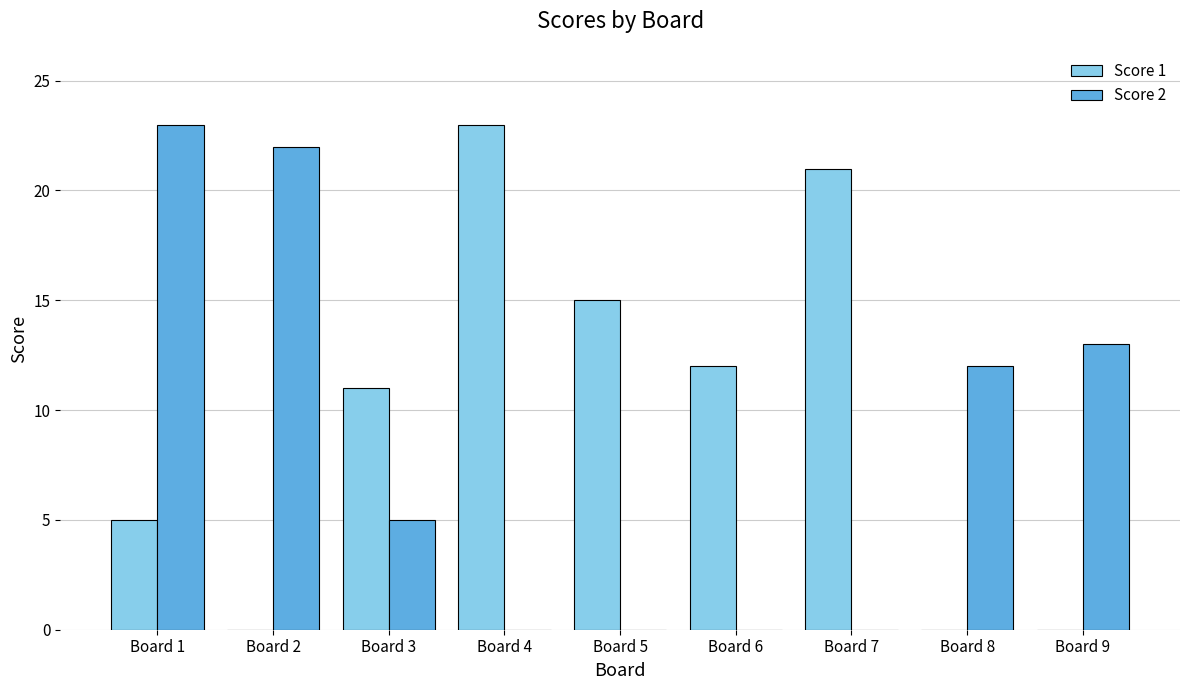

Reading left to right, list all the values displayed in this chart.

Score 1: Board 1=5	Board 2=0	Board 3=11	Board 4=23	Board 5=15	Board 6=12	Board 7=21	Board 8=0	Board 9=0
Score 2: Board 1=23	Board 2=22	Board 3=5	Board 4=0	Board 5=0	Board 6=0	Board 7=0	Board 8=12	Board 9=13